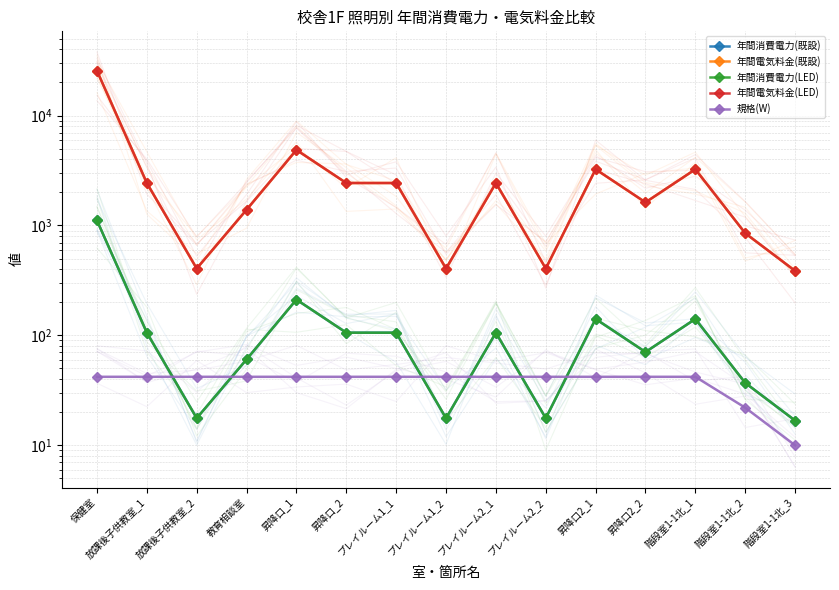

The value of 年間消費電力(LED) at 保健室 is 1684.0. True or false?

False